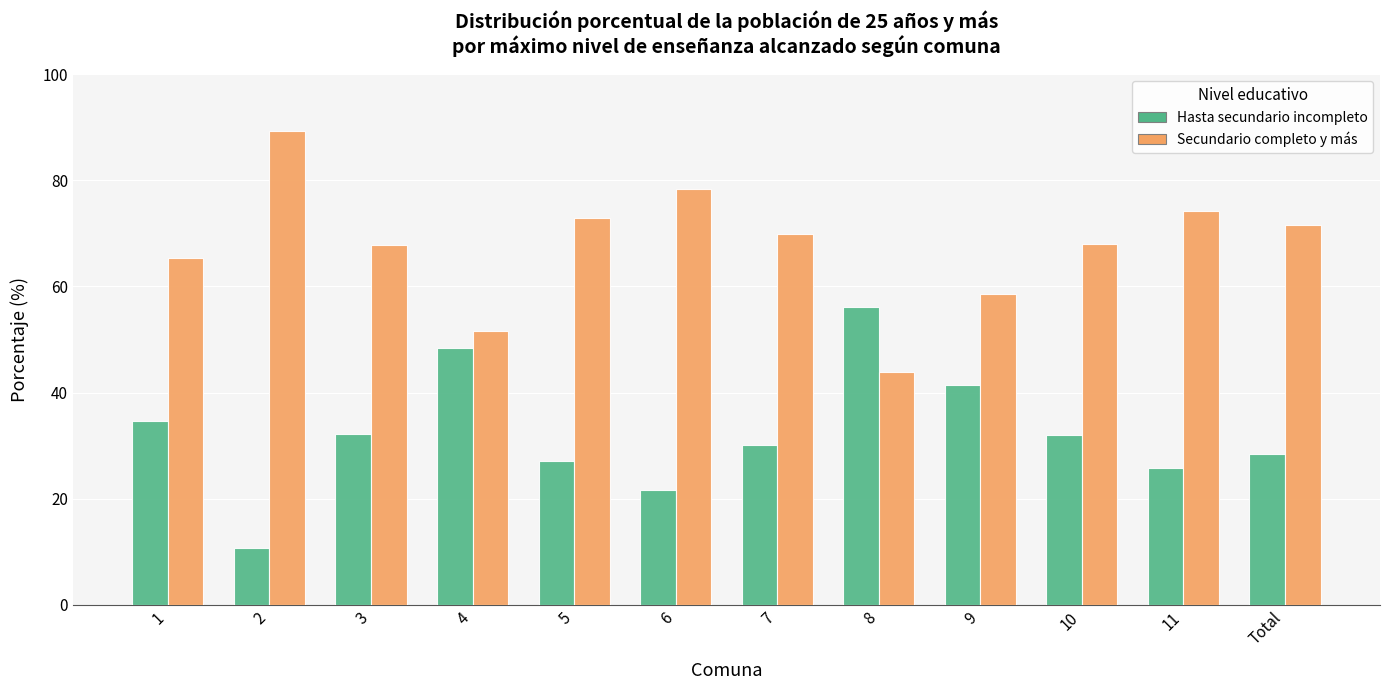

What is the label of the 10th bar from the right?

3